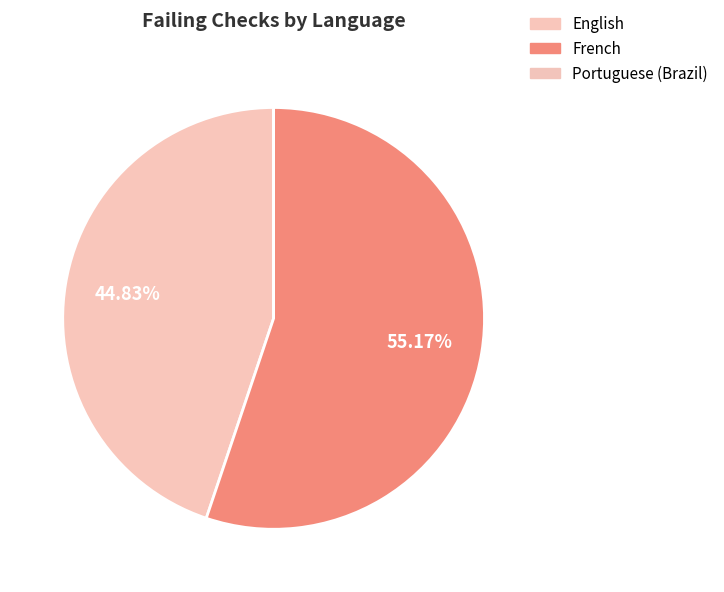

To the nearest percent, what percentage of the pie is French?

55%